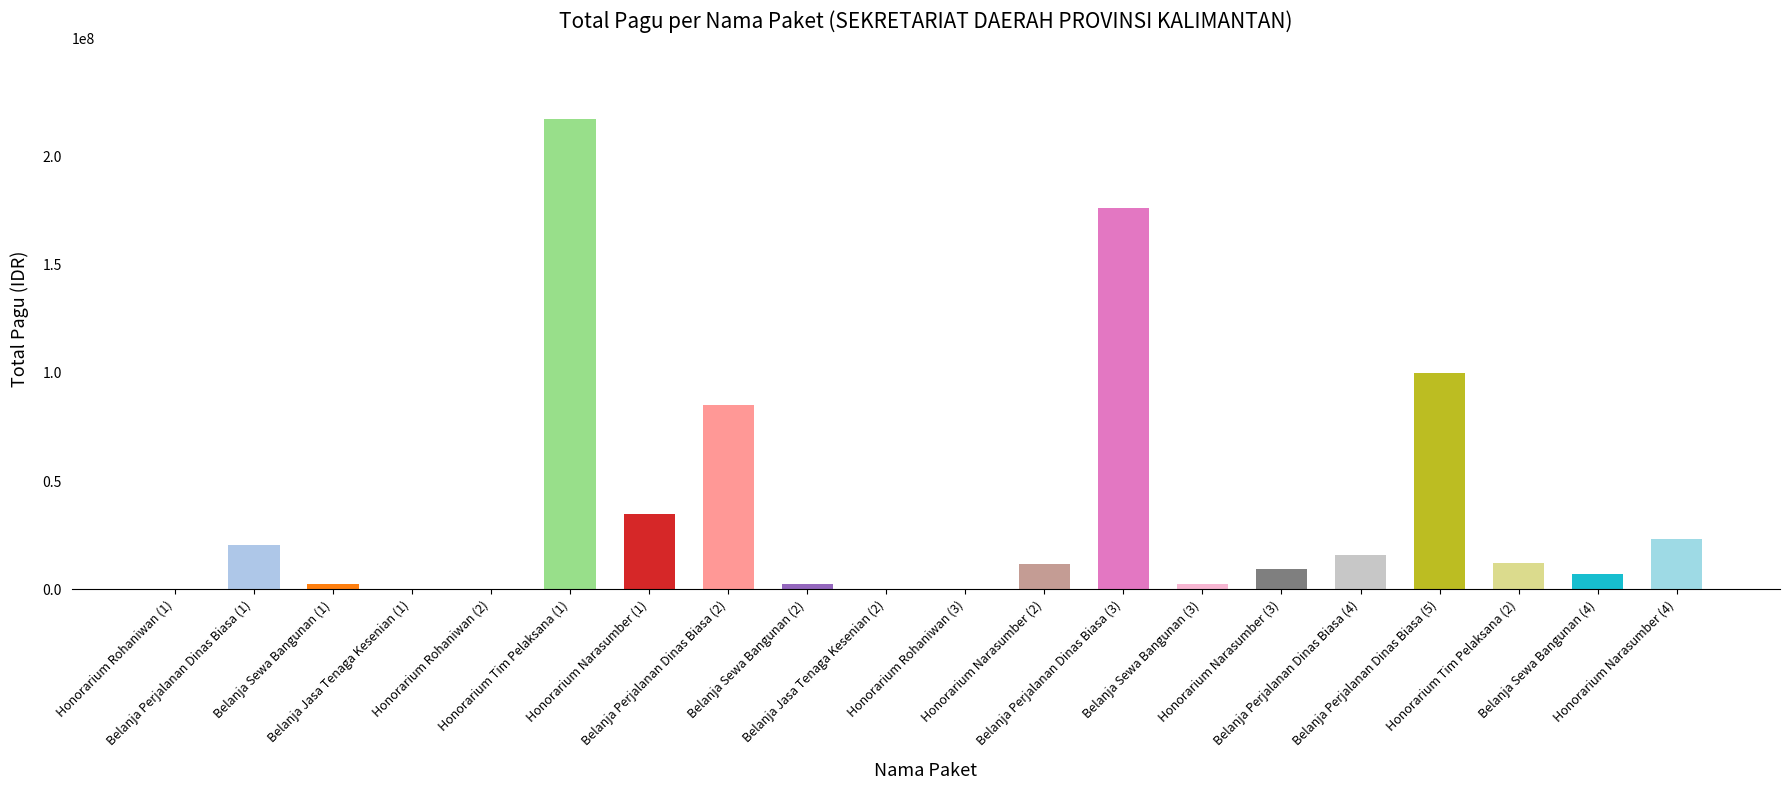

What is the sum of all values?

723083000